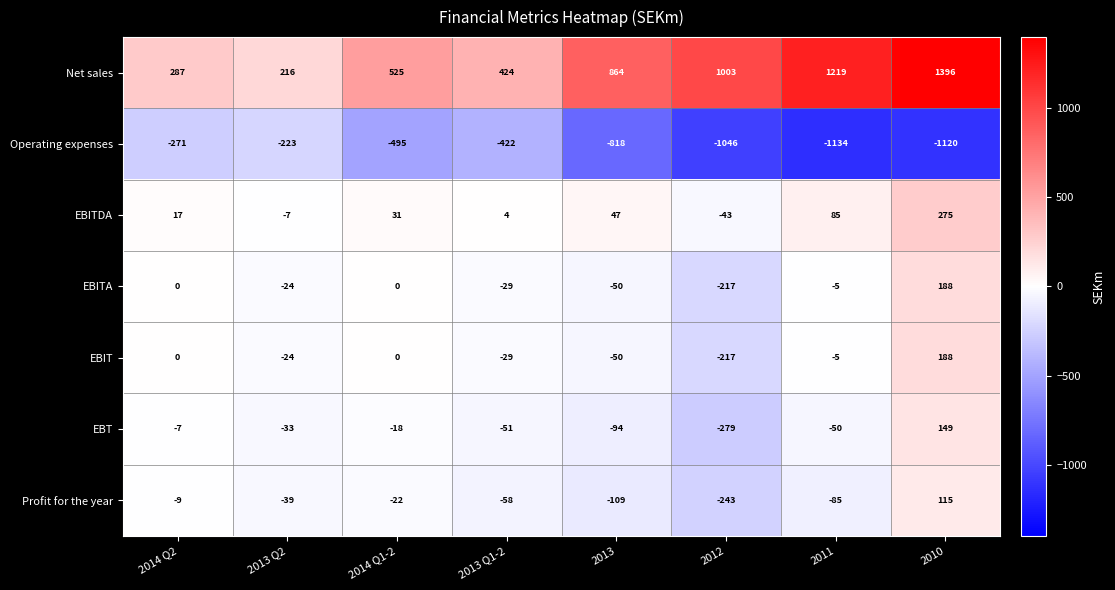

The value of EBITDA at 2010 is 275. True or false?

True